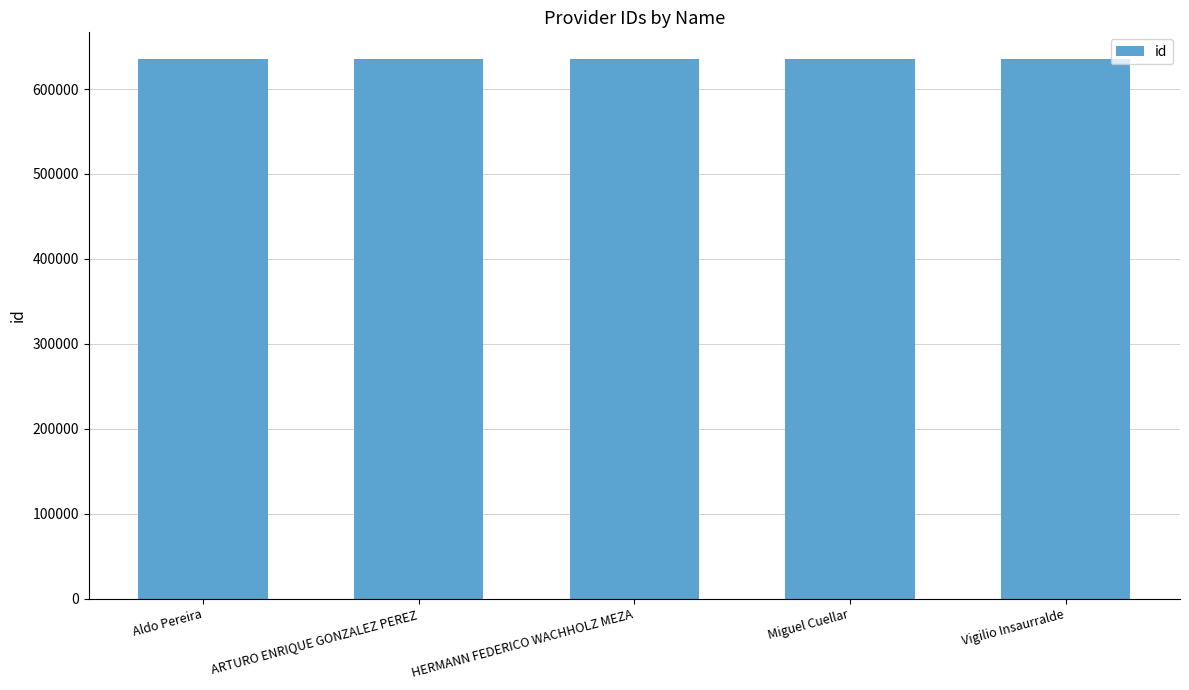

What is the difference between the second highest and minimum values?

3